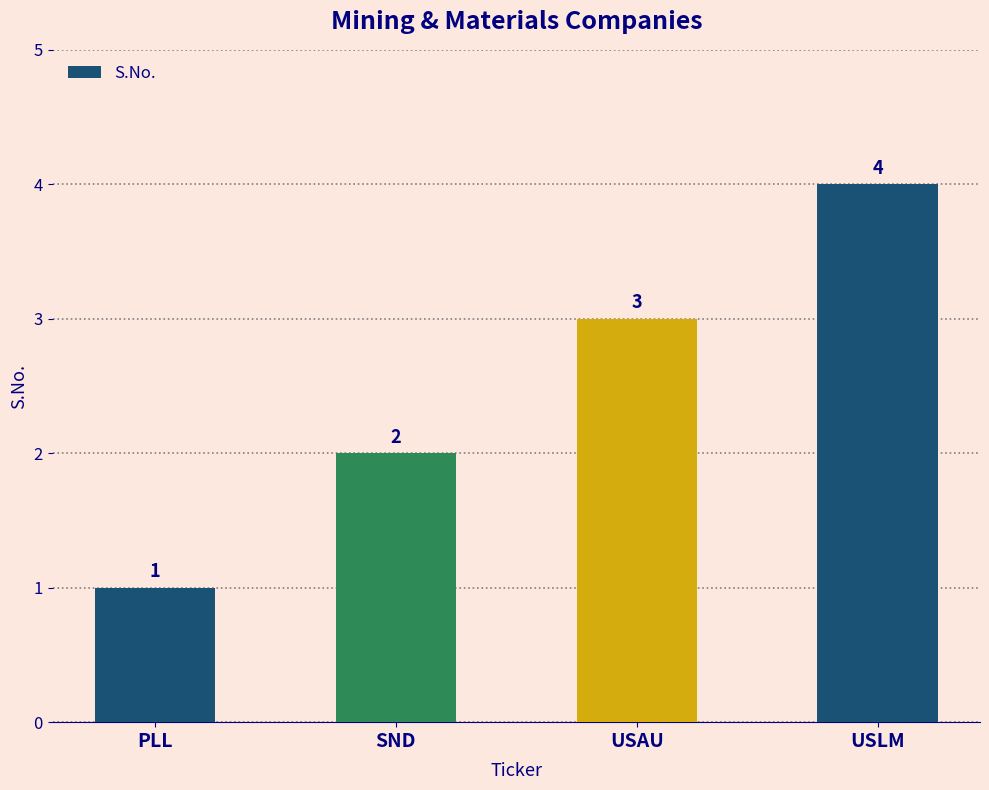

What position from the left is SND?

2